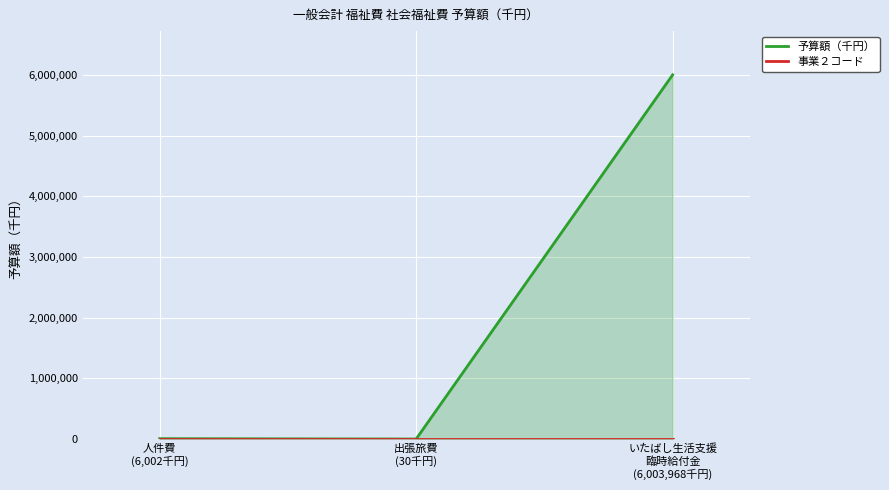

What position from the left is いたばし生活支援
臨時給付金
(6,003,968千円)?

3